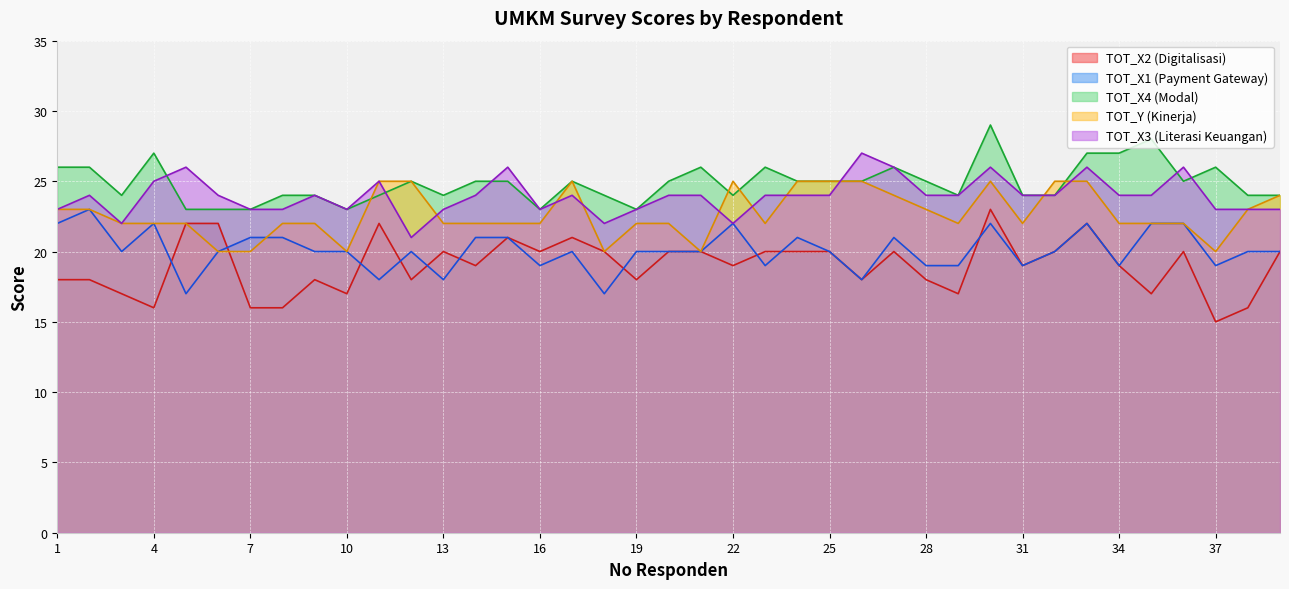

Which has a higher value, 36 or 35?

36